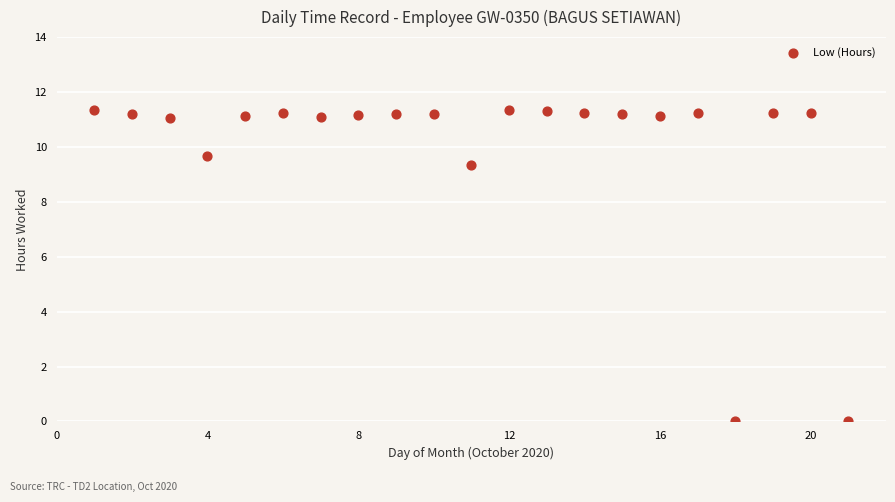

What is the range of Y values (max minus min)?

11.3